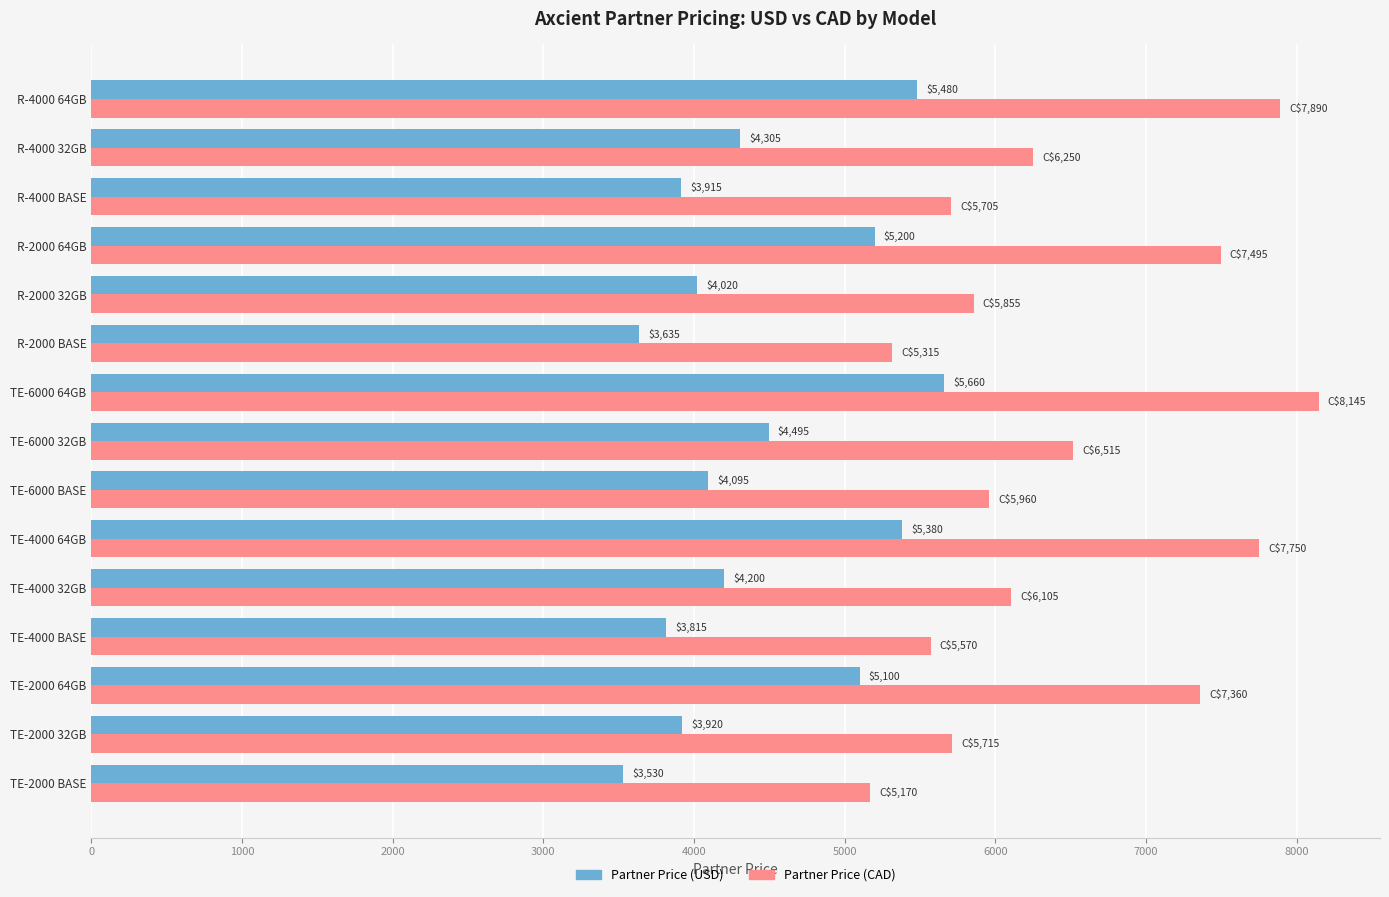

At TE-2000 32GB, list the series in order from largest to smallest.

Partner Price (CAD), Partner Price (USD)